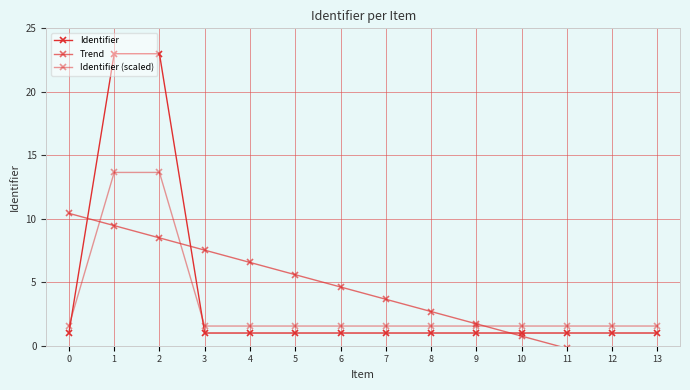

Between 9 and 11, which is larger?

11